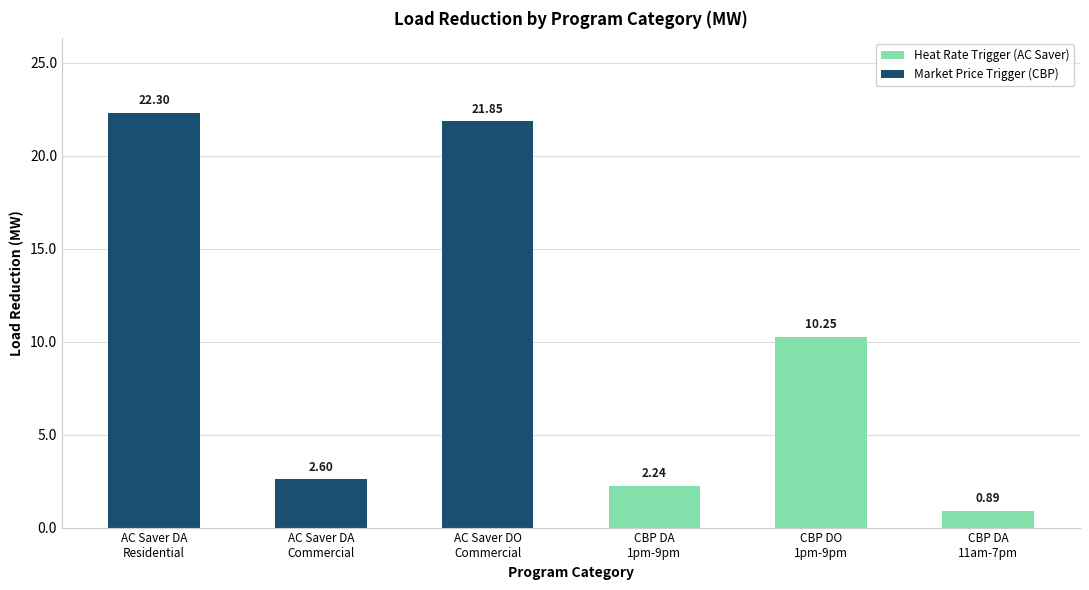

Count the number of data series in this chart.

2